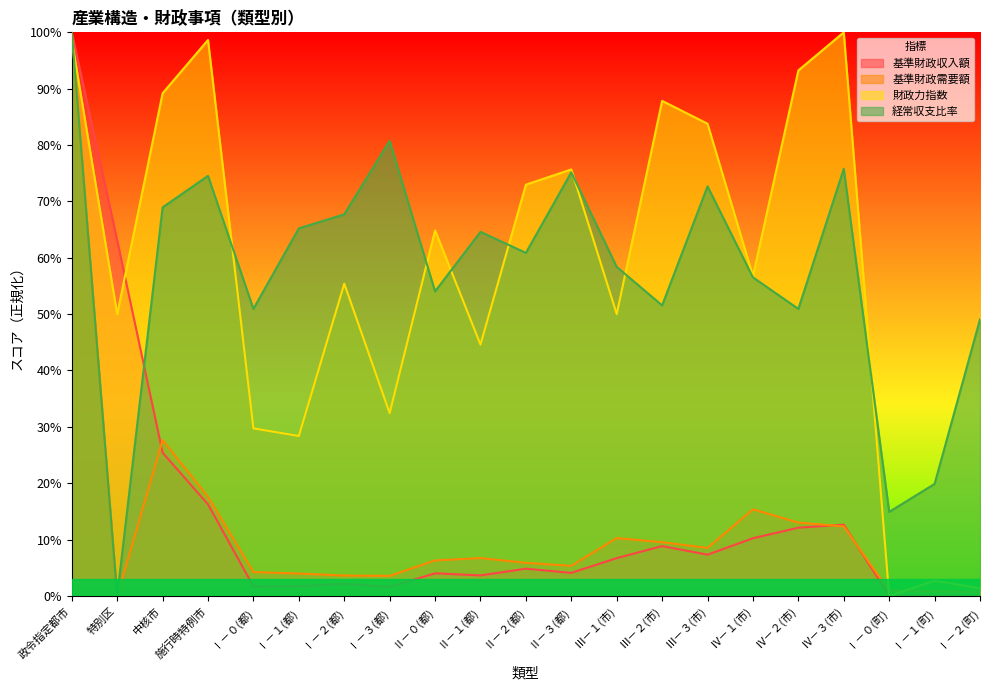

What are all the series names shown in the legend?

基準財政収入額, 基準財政需要額, 財政力指数, 経常収支比率